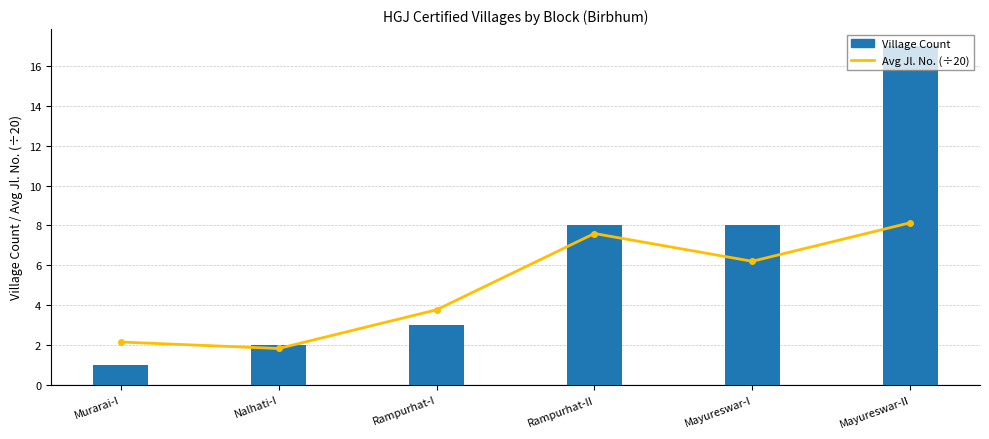

Reading left to right, extract all data points from this chart.

Avg Jl. No. (÷20): 2.1	1.8	3.8	7.6	6.2	8.1
Village Count: 1.0	2.0	3.0	8.0	8.0	17.0